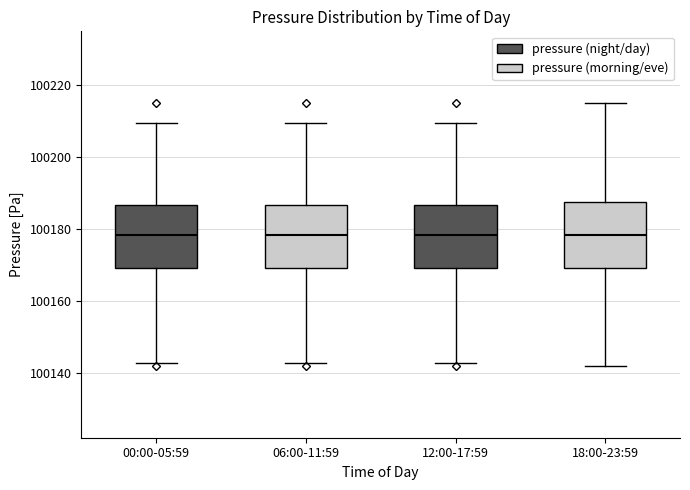

Reading left to right, read every box against the y-axis: the position of its median line, the range the box covers, and the ends of its whiskers. The values are not printed on the chart, so give them approximately, as read against the axis.

00:00-05:59: median 100178, box 100168 to 100186, whiskers 100142 to 100210
06:00-11:59: median 100178, box 100168 to 100186, whiskers 100142 to 100210
12:00-17:59: median 100178, box 100168 to 100186, whiskers 100142 to 100210
18:00-23:59: median 100178, box 100168 to 100188, whiskers 100142 to 100214